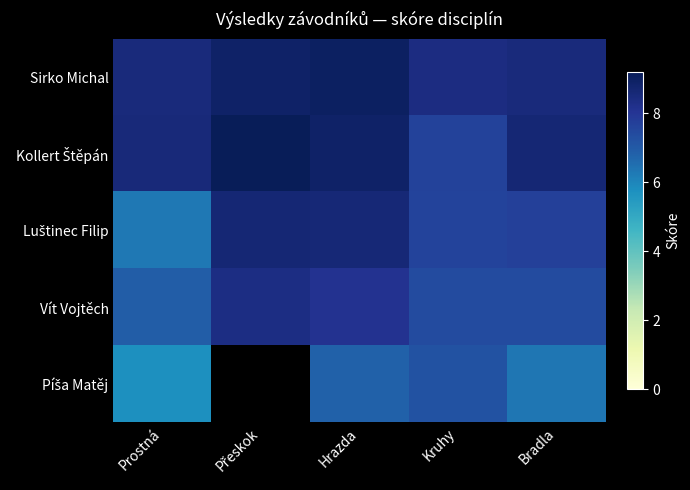

Rank the series by their maximum value, from lowest to highest.

Píša Matěj, Vít Vojtěch, Luštinec Filip, Sirko Michal, Kollert Štěpán